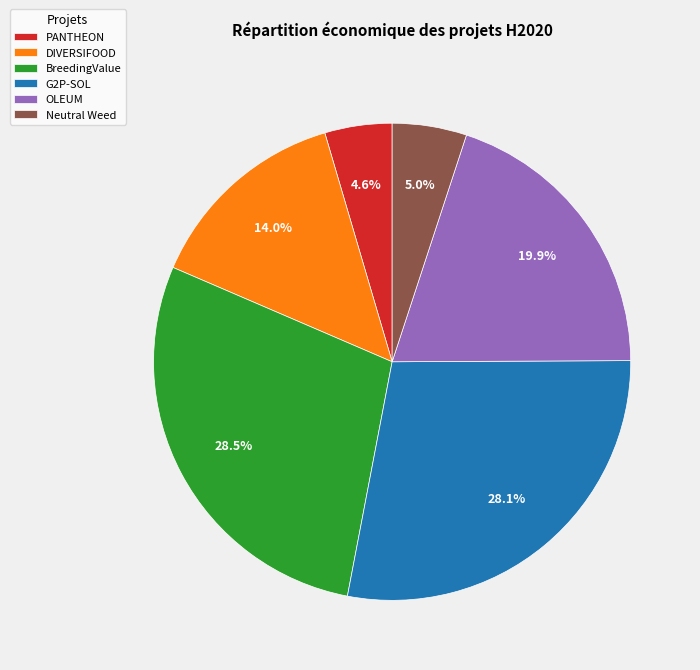

To the nearest percent, what is the average slice percentage?

17%